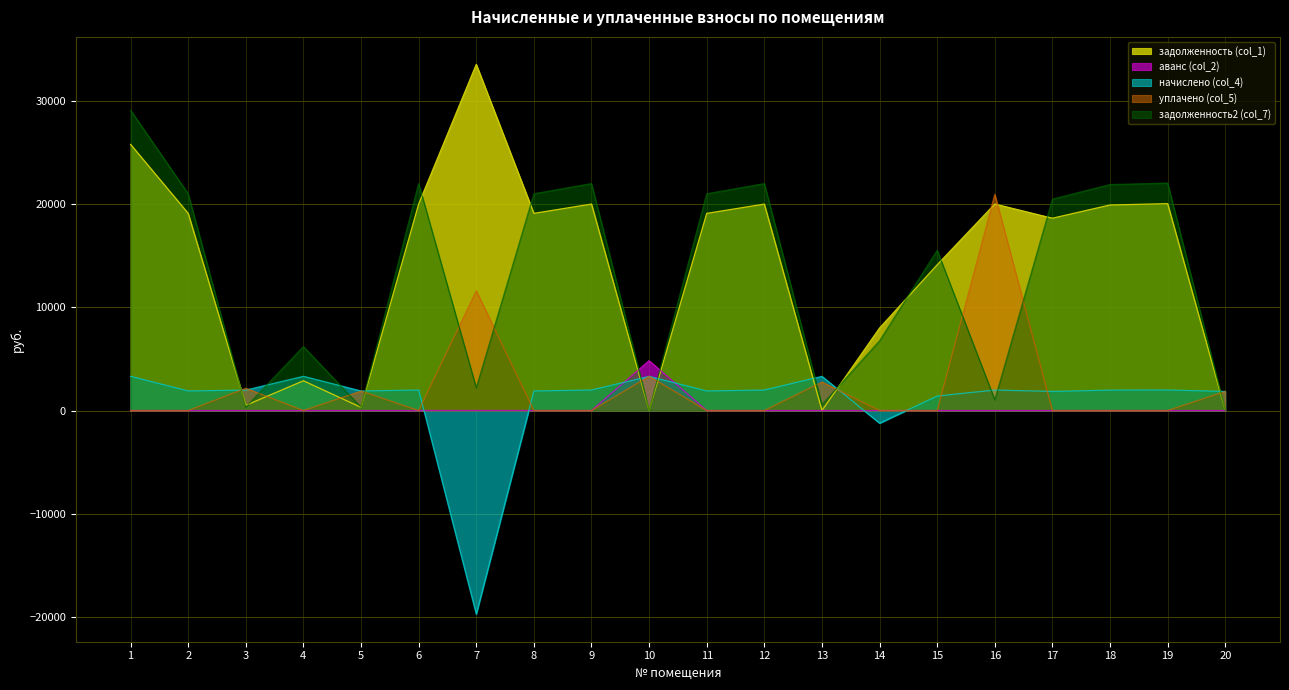

What is the average value of the задолженность2 (col_7) series?

12790.2